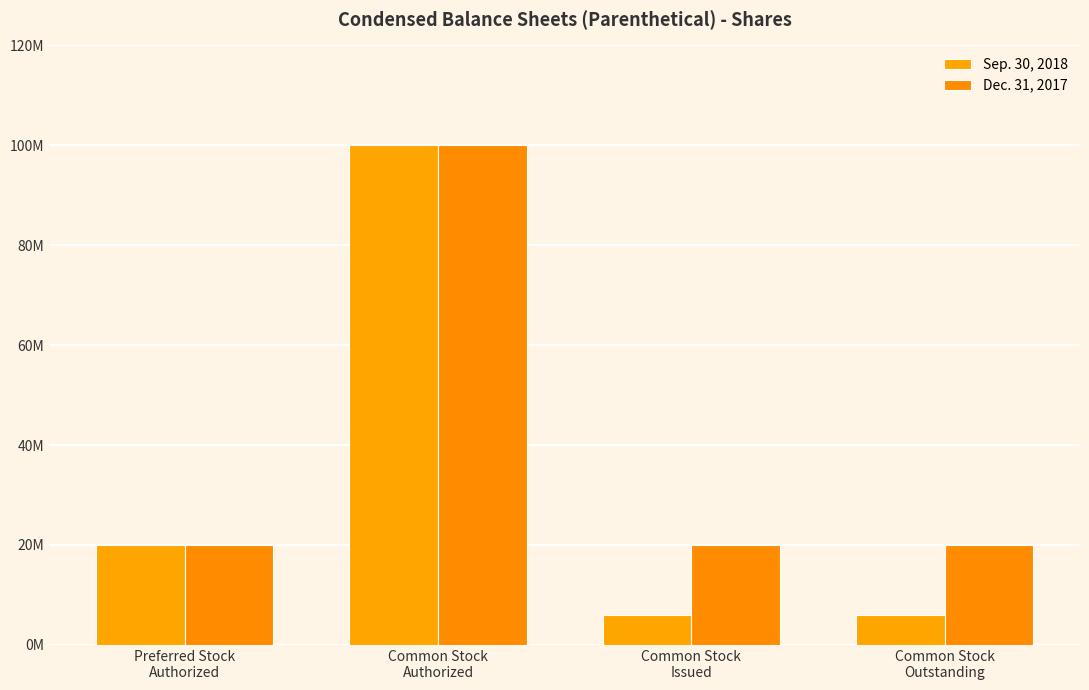

Which series changed the most between Preferred Stock
Authorized and Common Stock
Outstanding?

Sep. 30, 2018